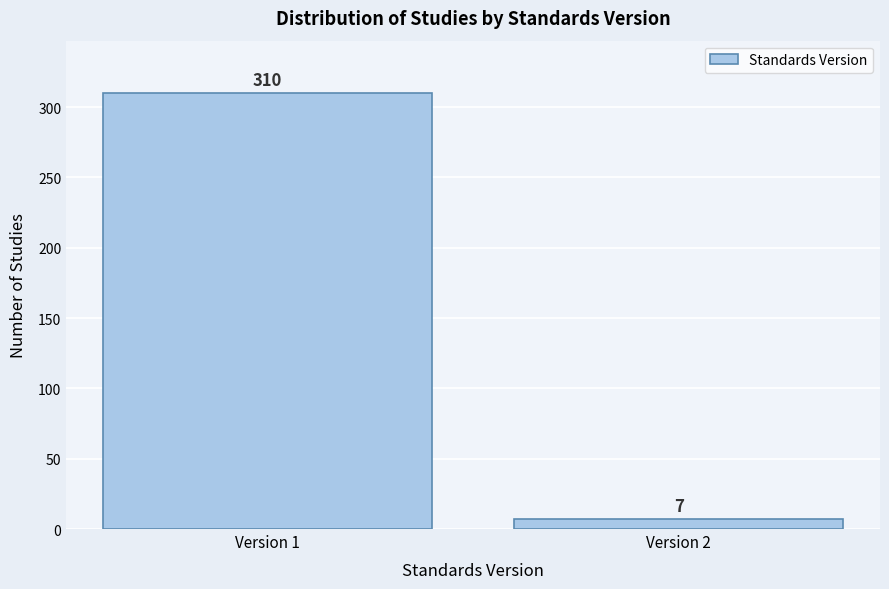

Reading right to left, transcribe all the data shown in this chart.

7	310